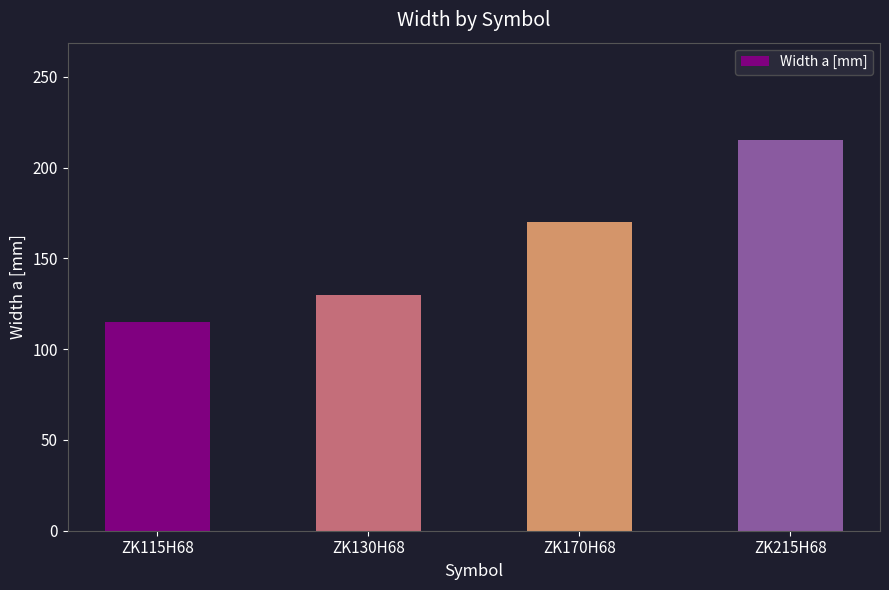

What is the ratio of the value at ZK130H68 to the value at ZK115H68?

1.1